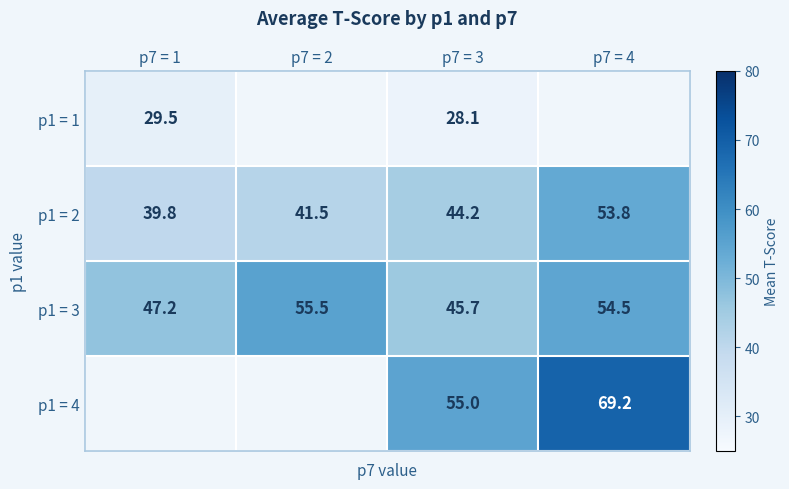

Is the value of p1 = 1 at p7 = 1 greater than the value of p1 = 3 at p7 = 3?

No